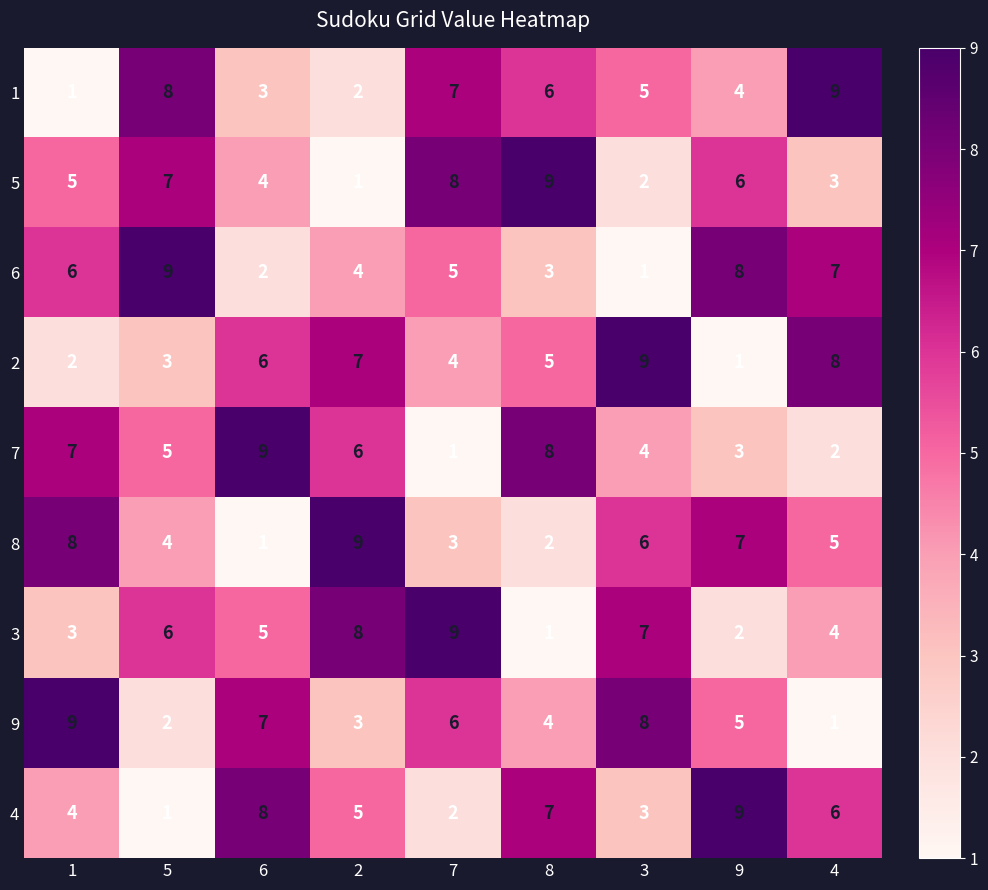

The value of 8 at 7 is 3. True or false?

True